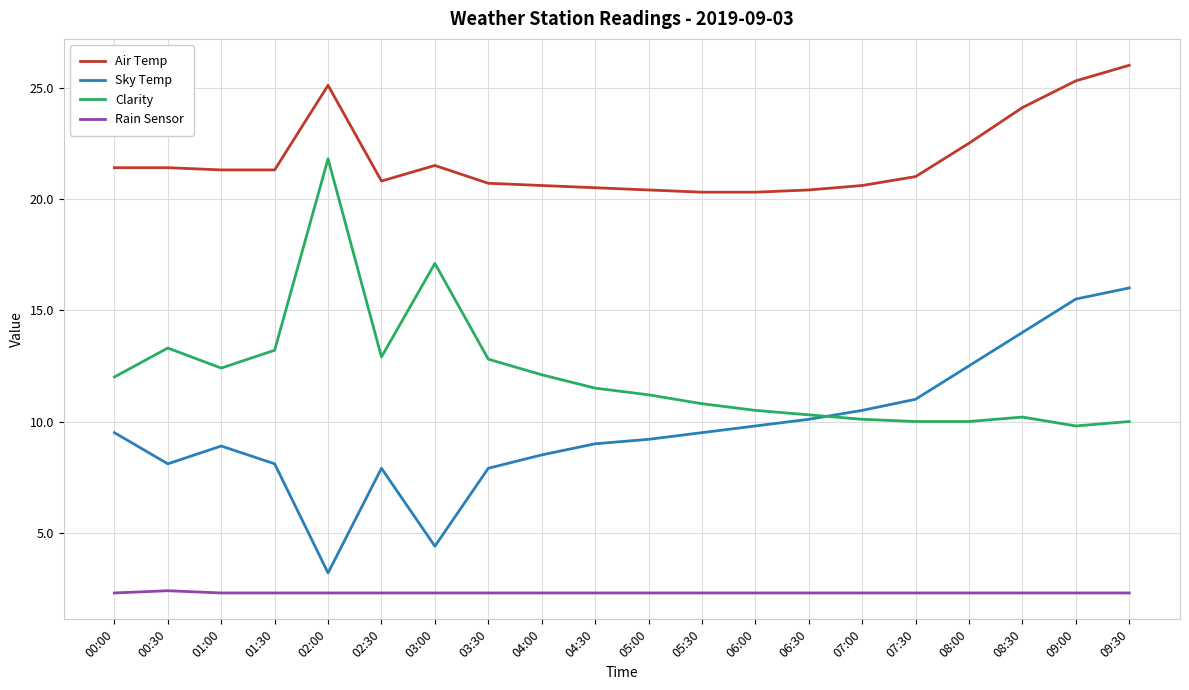

What is the difference between the highest and lowest values at 00:00?

19.1